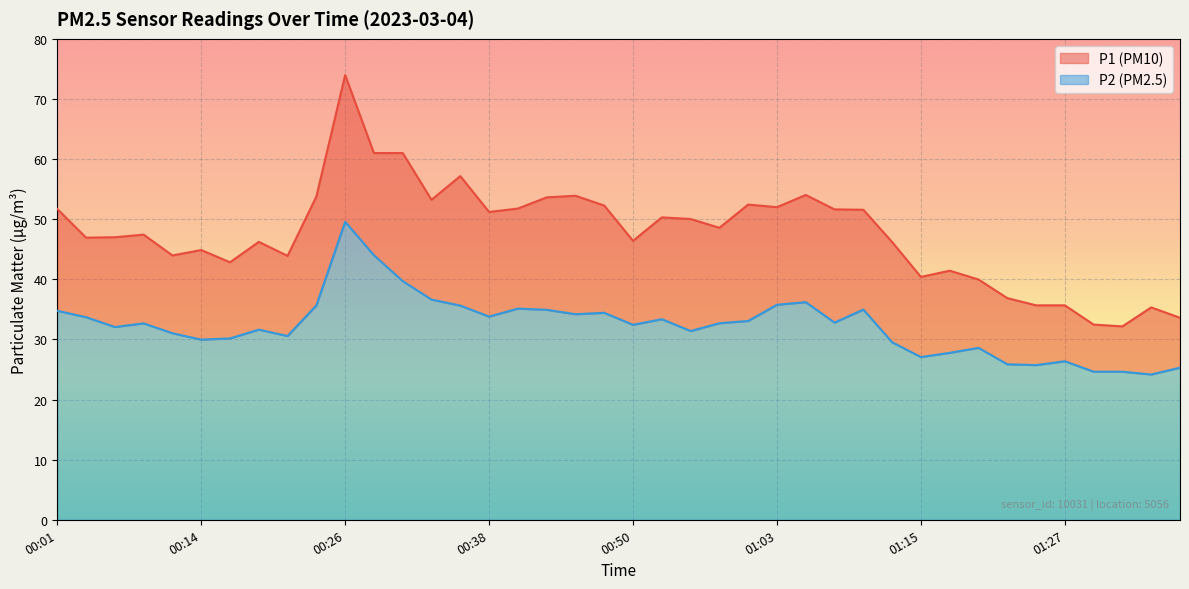

Which series has the largest total across all categories?

P1